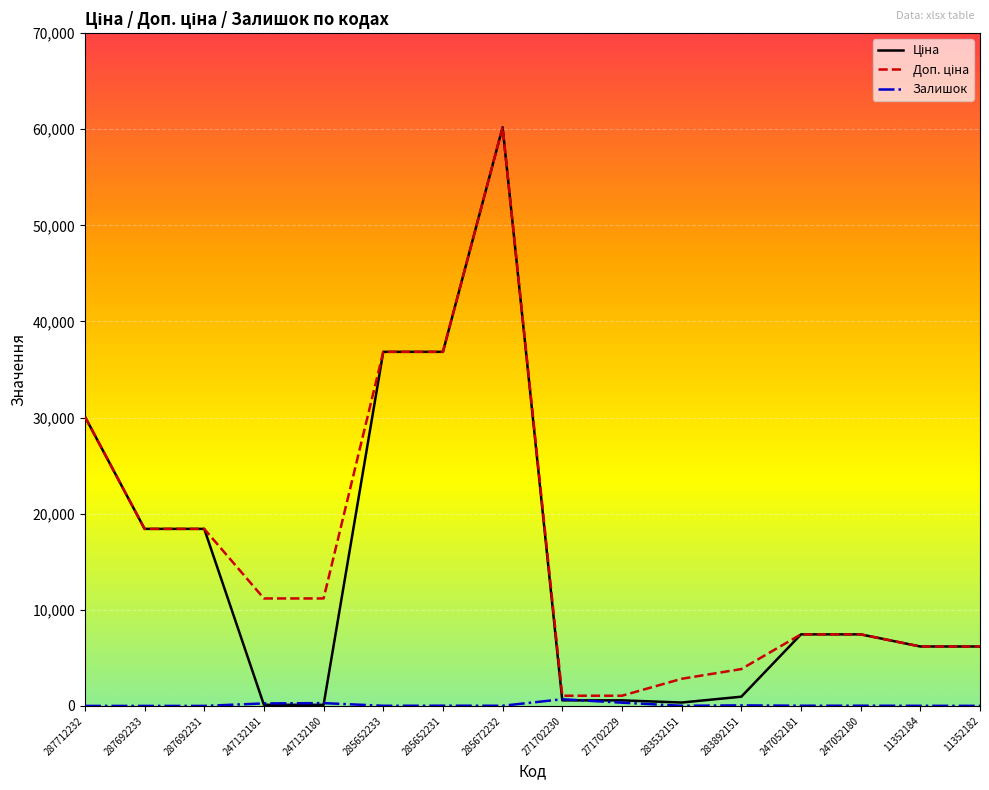

At which category does the chart reach its peak across all series?

285672232